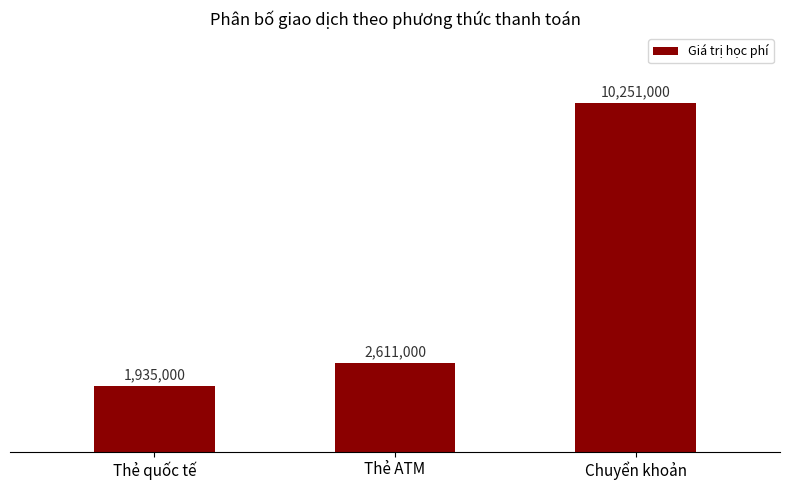

What is the average value?

4932333